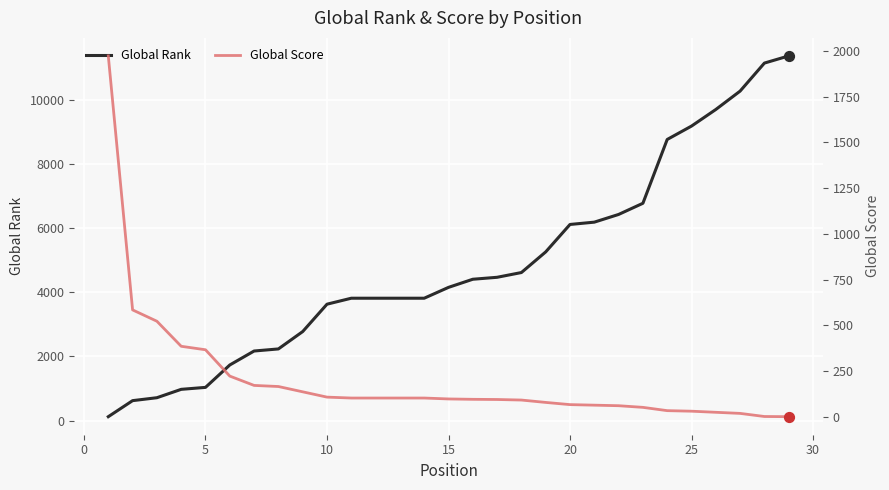

What is the highest value of the Global Rank series?

11362